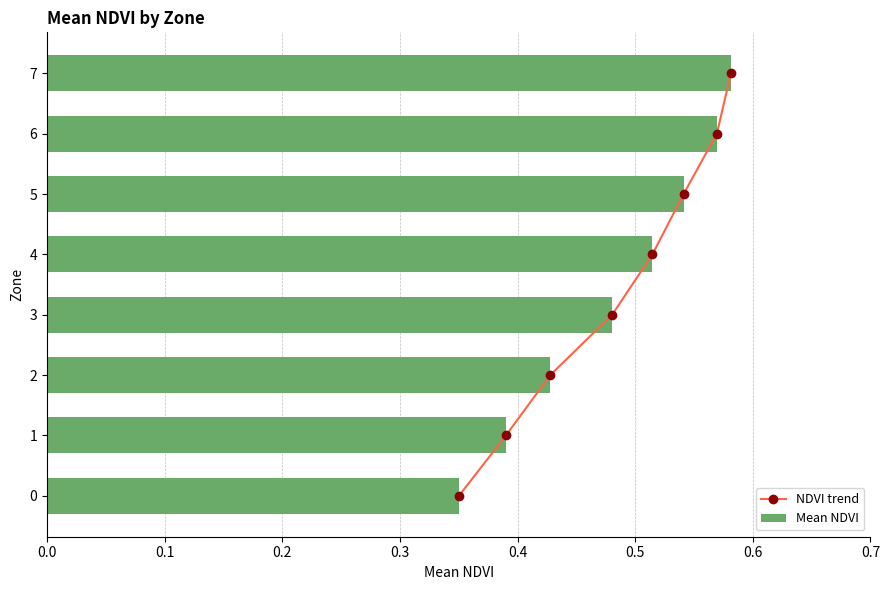

Reading left to right, extract all data points from this chart.

NDVI trend: 0.0	1.0	2.0	3.0	4.0	5.0	6.0	7.0
Mean NDVI: 0.4	0.4	0.4	0.5	0.5	0.5	0.6	0.6